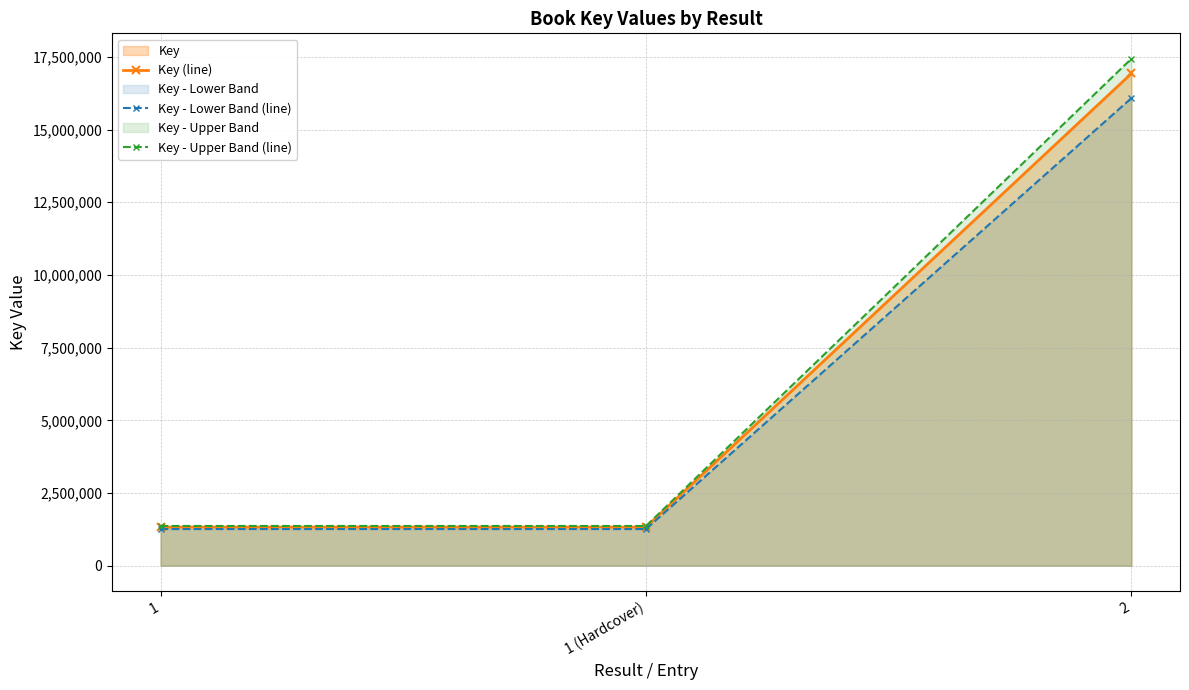

What is the average value of the Key (line) series?

6528398.0